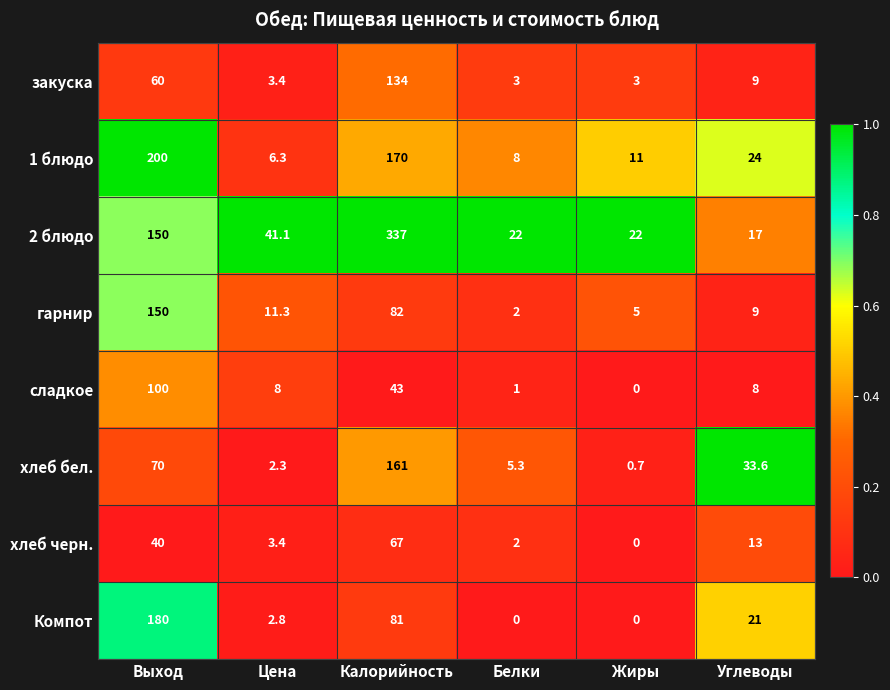

What is the spread (max minus min) of values at Калорийность?

294.0